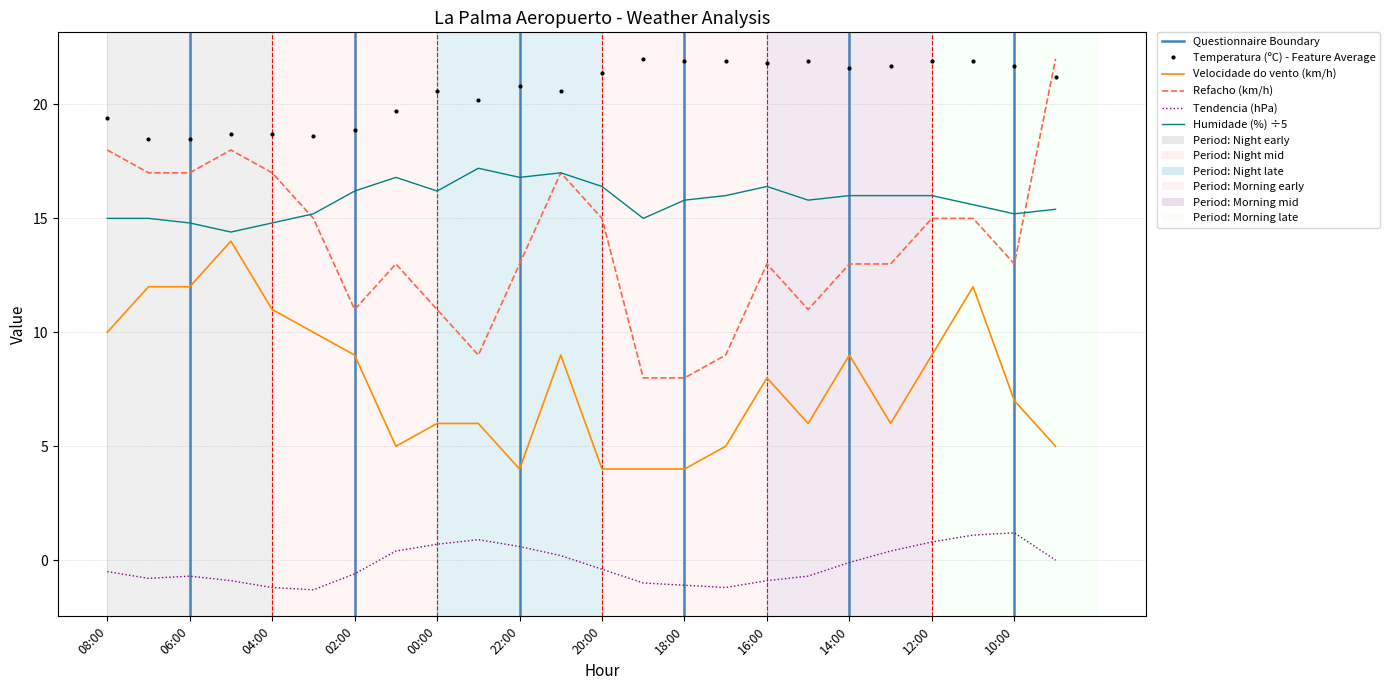

What is the smallest value displayed?

-1.3